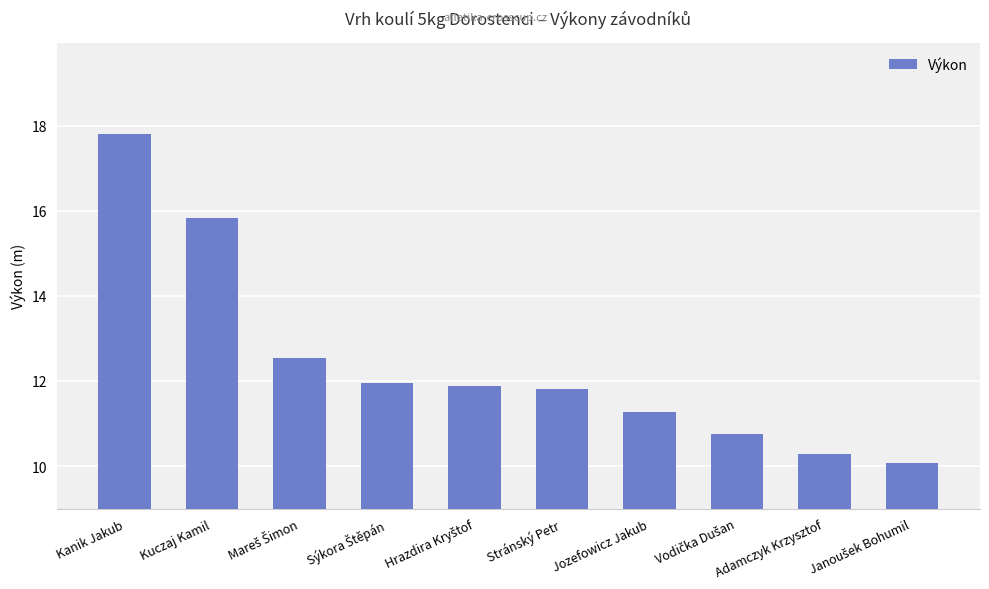

Reading left to right, extract all data points from this chart.

17.8	15.8	12.5	12.0	11.9	11.8	11.3	10.8	10.3	10.1